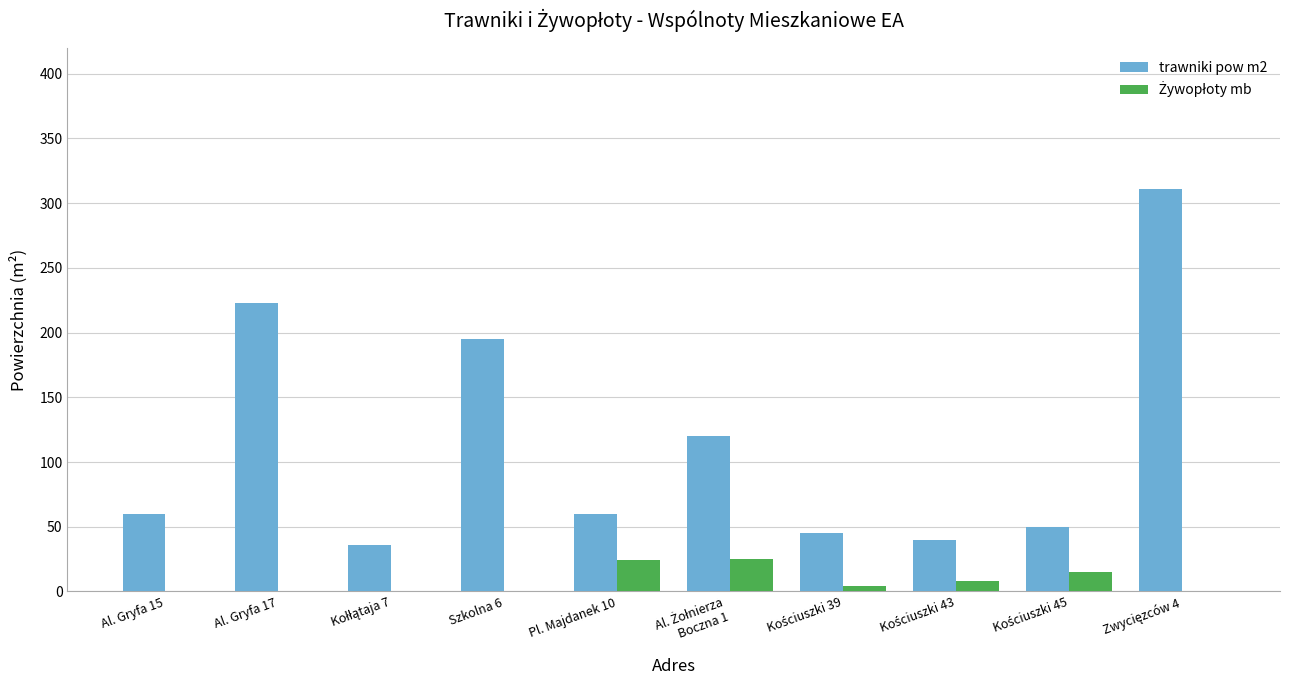

What is the maximum value shown in the chart?

311